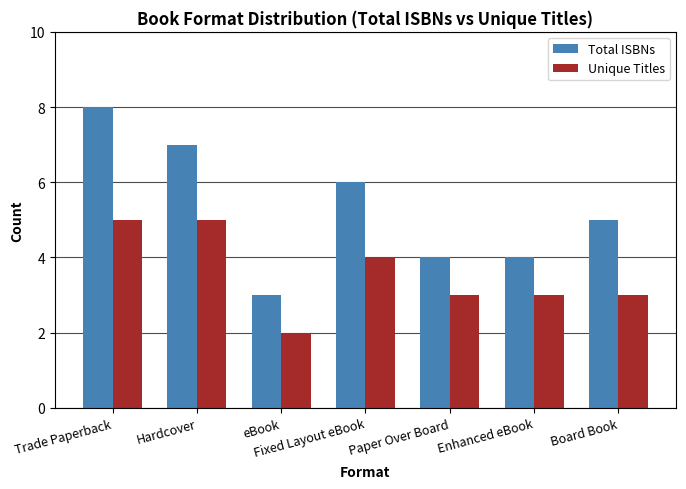

What is the difference between the highest and lowest values at Board Book?

2